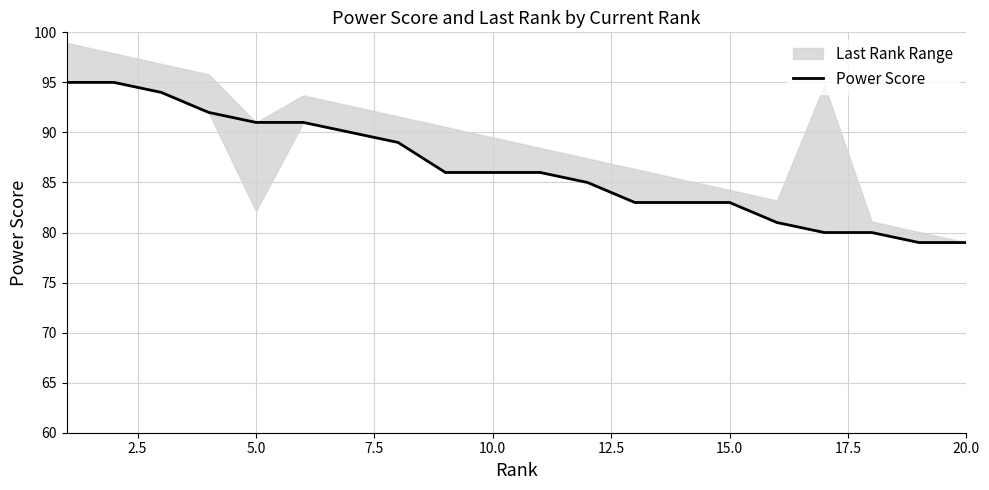

What is the value of the 6th point from the left?

91